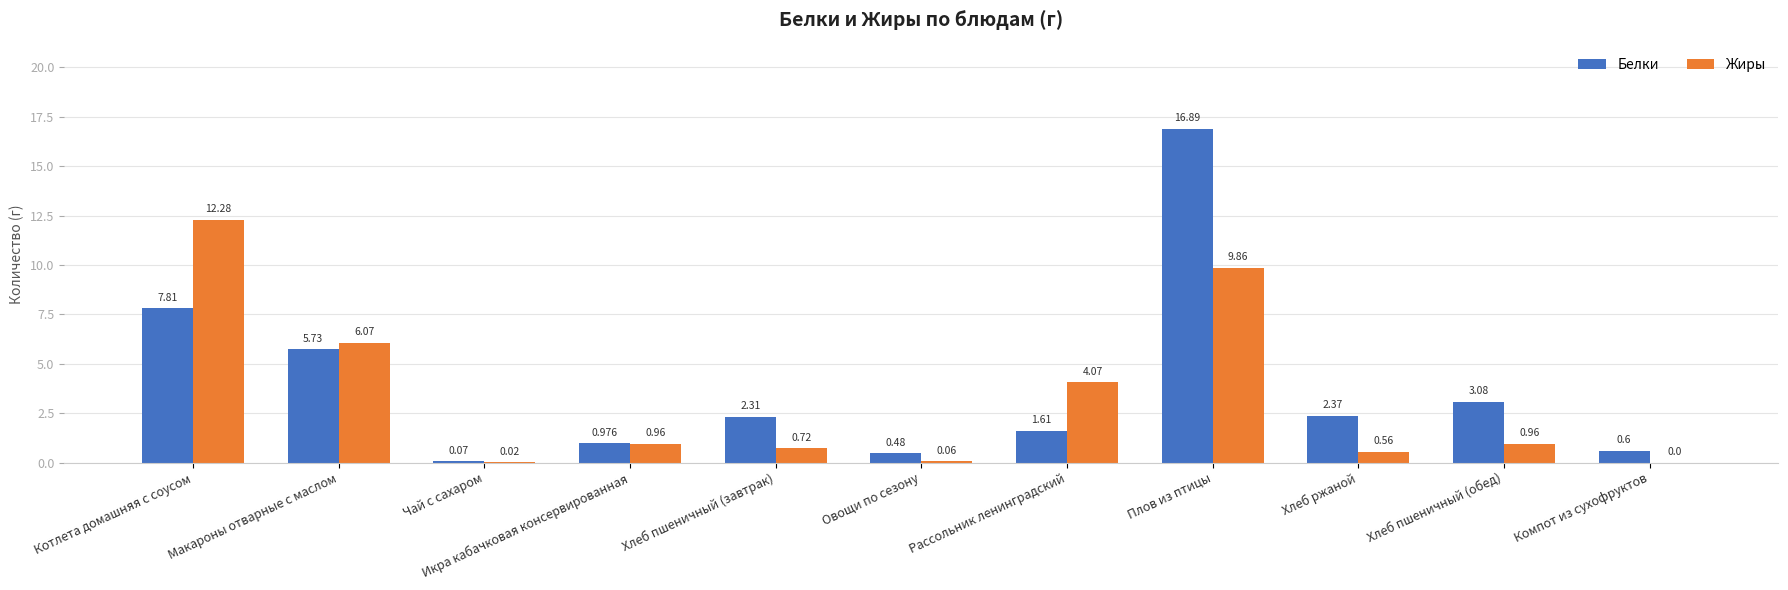

Which label corresponds to the largest value in the chart?

Плов из птицы